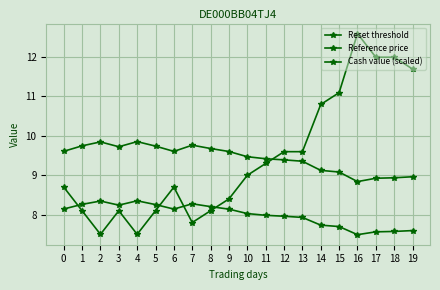

How many data points in Reset threshold are less than 9?

4